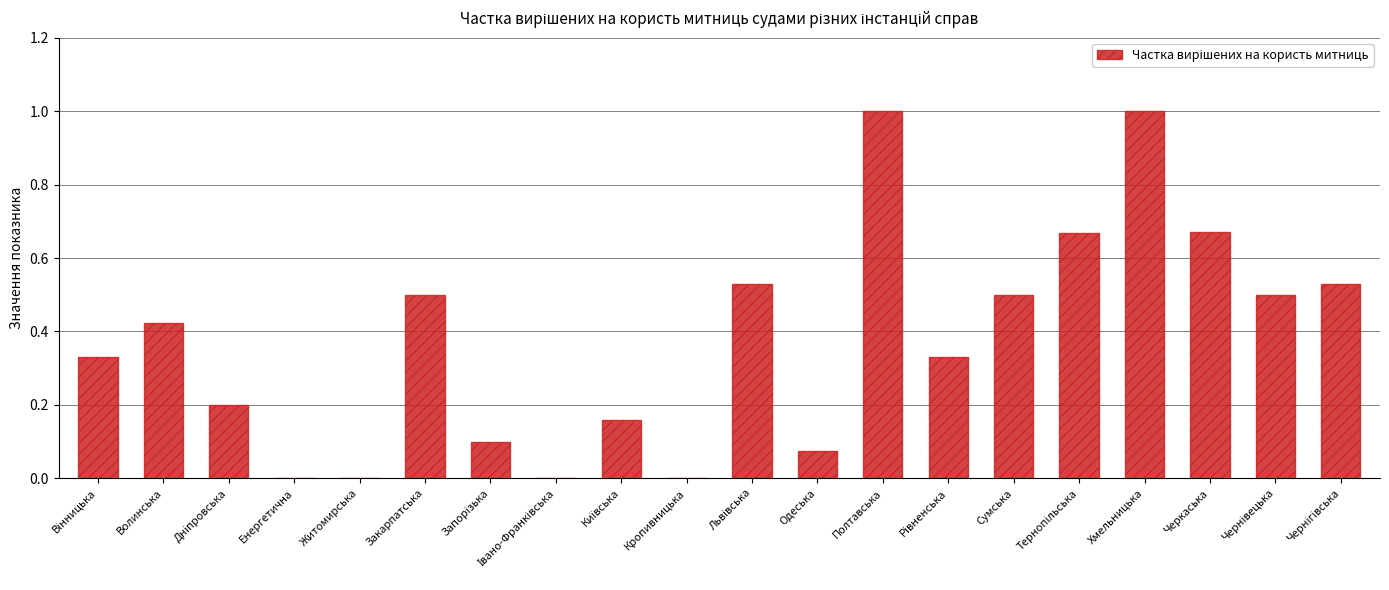

Is it true that the value at Кропивницька is 0.6?

False